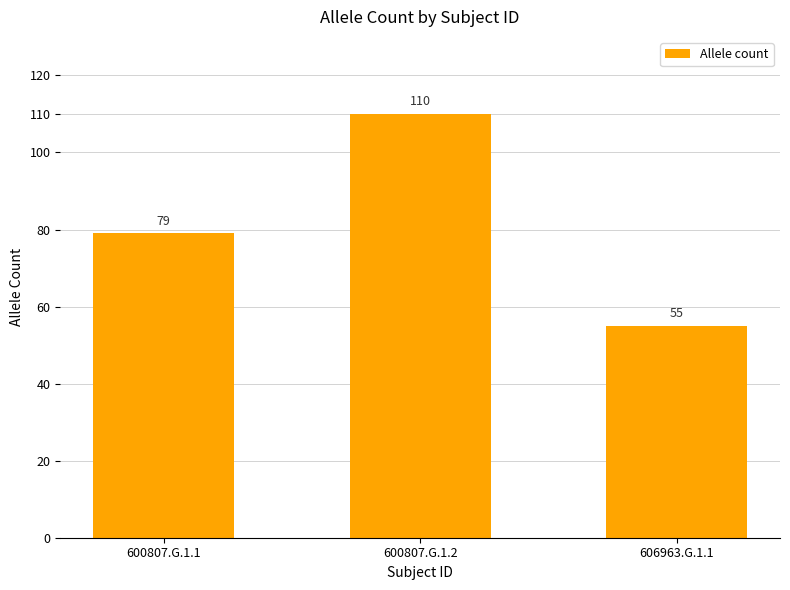

What is the difference between the maximum and minimum values?

55